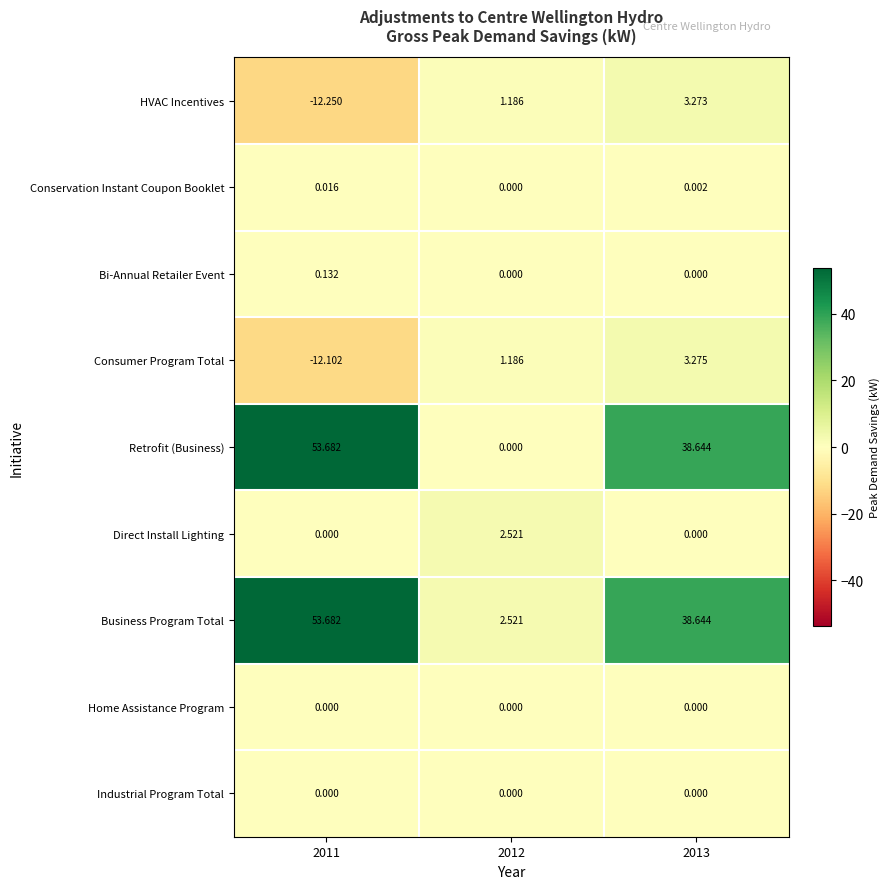

Is the value of Retrofit (Business) at 2012 greater than the value of Conservation Instant Coupon Booklet at 2011?

No